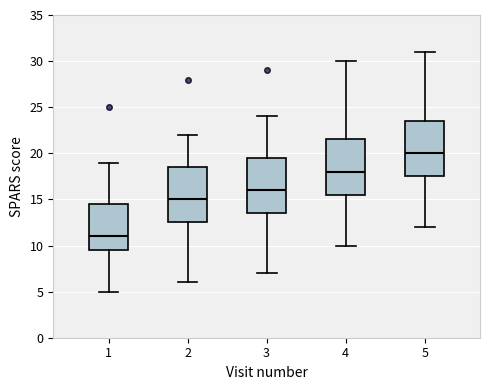

Where is the lower edge of the box at x = 2 on the y-axis? The values are not printed on the chart, so give them approximately, as read against the axis.

12.5